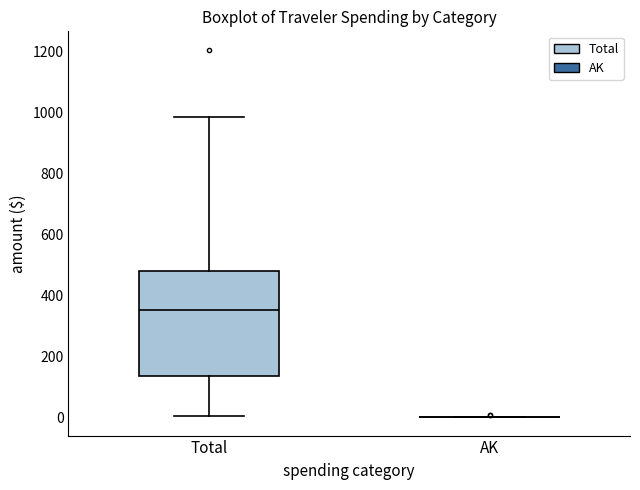

Reading left to right, read every box against the y-axis: the position of its median line, the range the box covers, and the ends of its whiskers. The values are not printed on the chart, so give them approximately, as read against the axis.

Total: median 360, box 140 to 480, whiskers 0 to 980
AK: box collapsed to a line at 0, whiskers 0 to 0